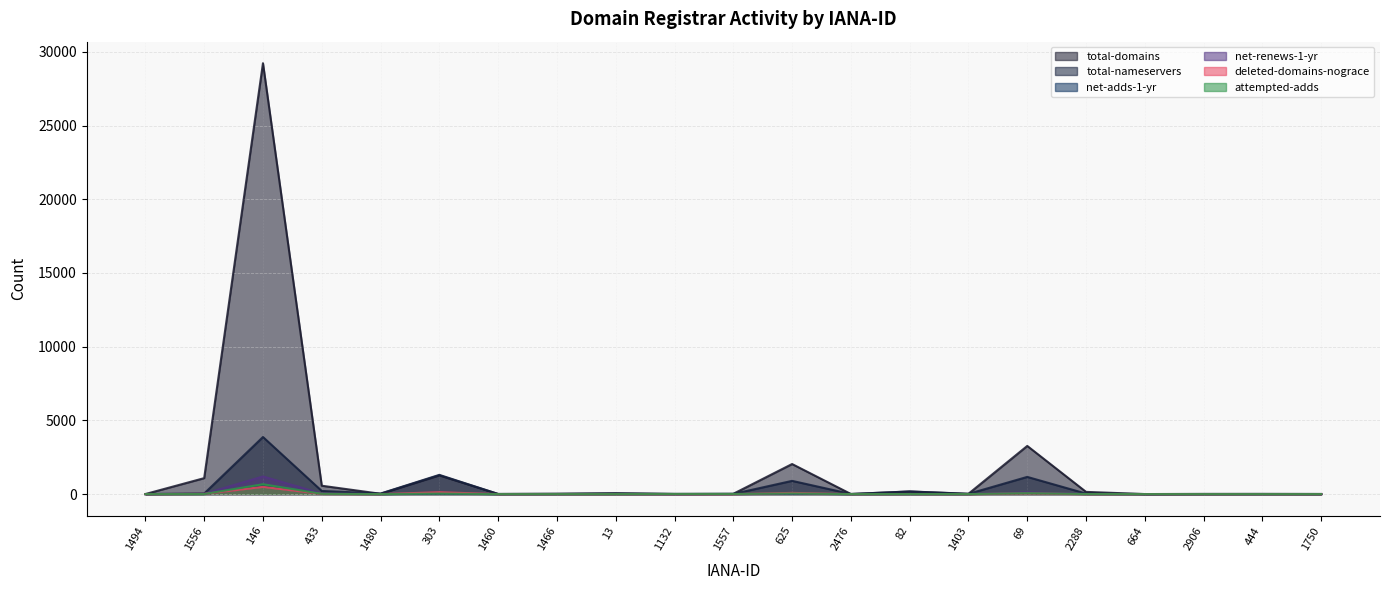

How many categories are shown in the chart?

21